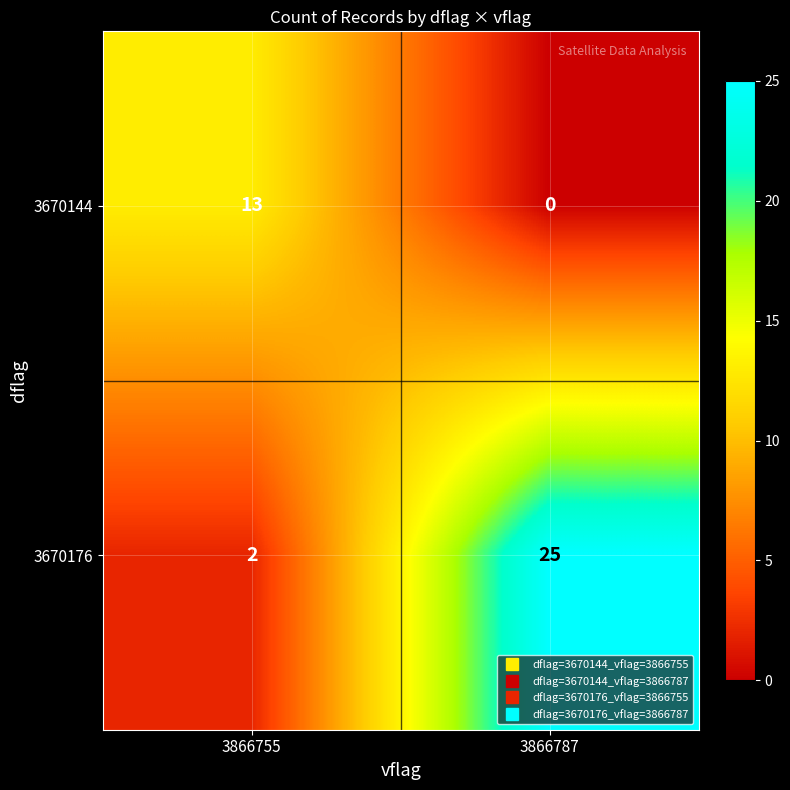

What is the maximum value shown in the chart?

25